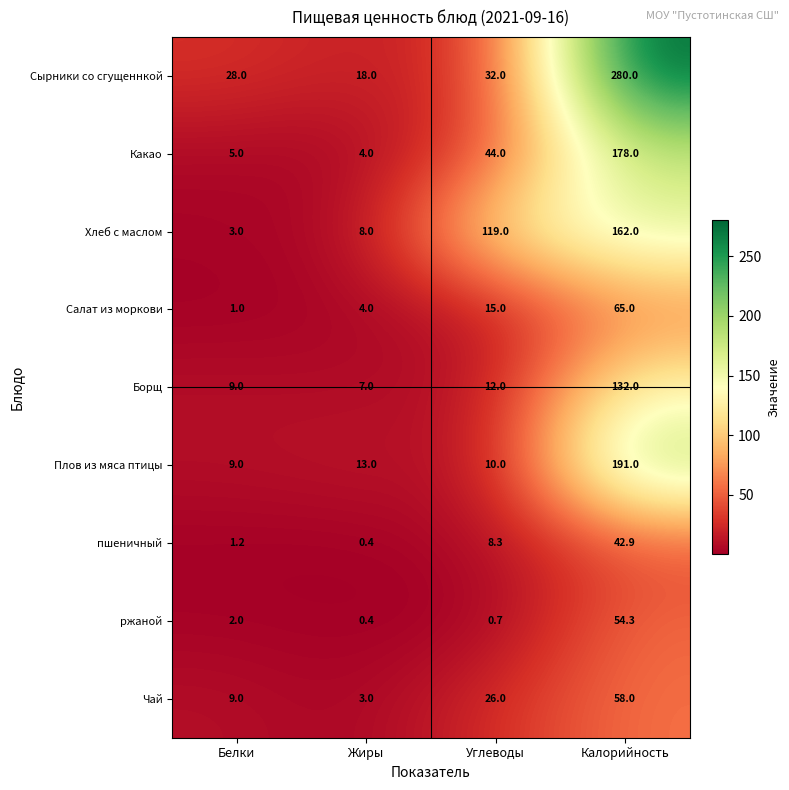

How many data points does each series have?

4